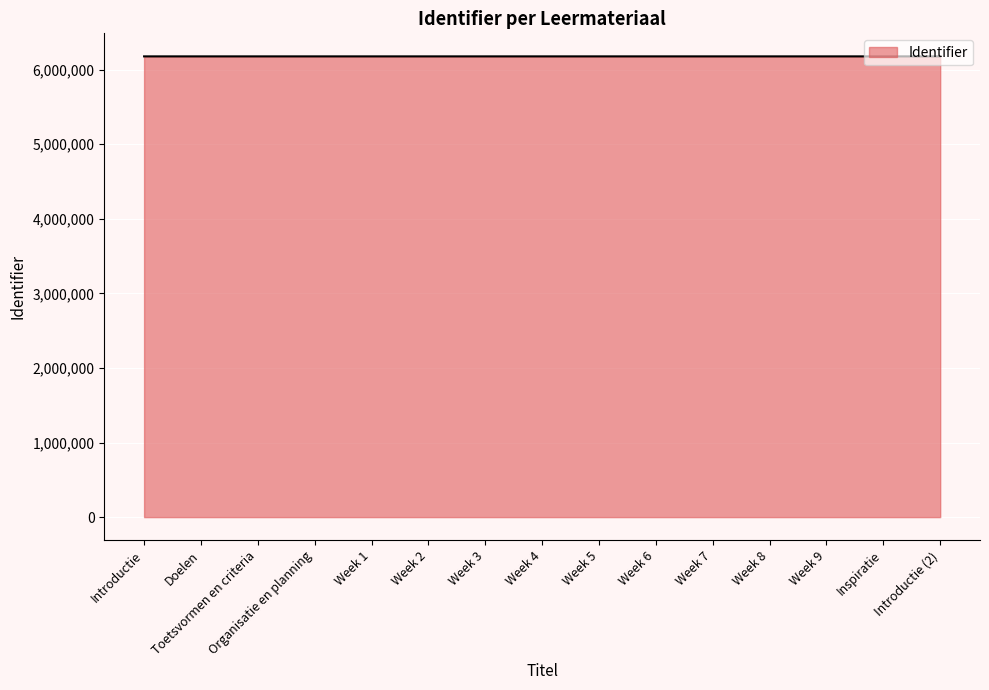

What is the difference between the maximum and minimum values?

27